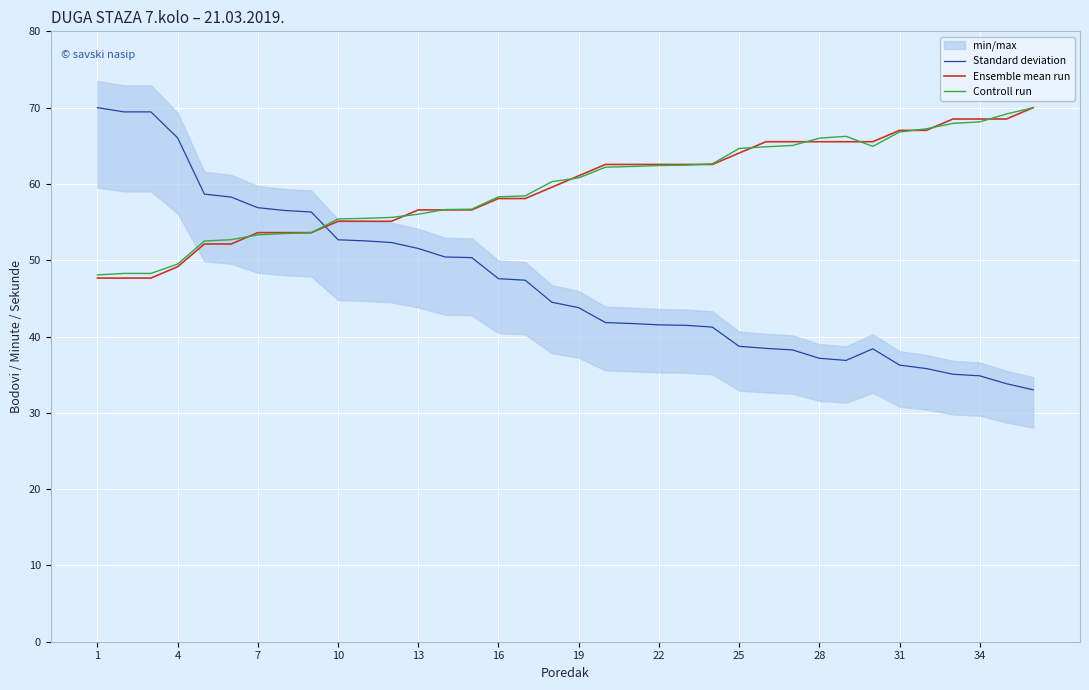

At which label does Standard deviation reach its minimum?

35